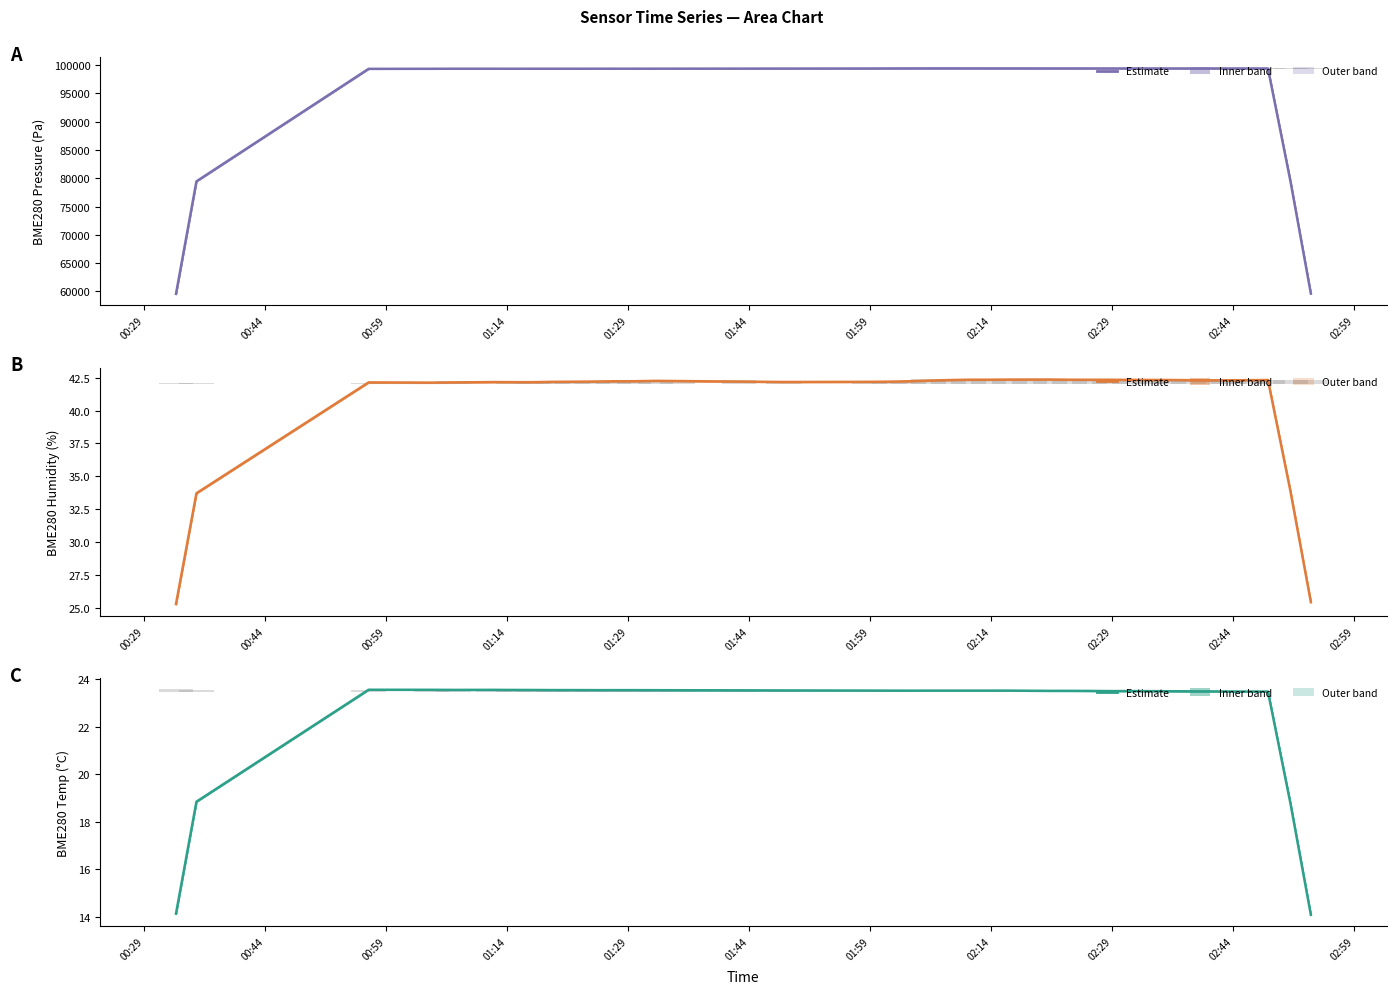

Which series has the widest spread of values?

BME280_pressure